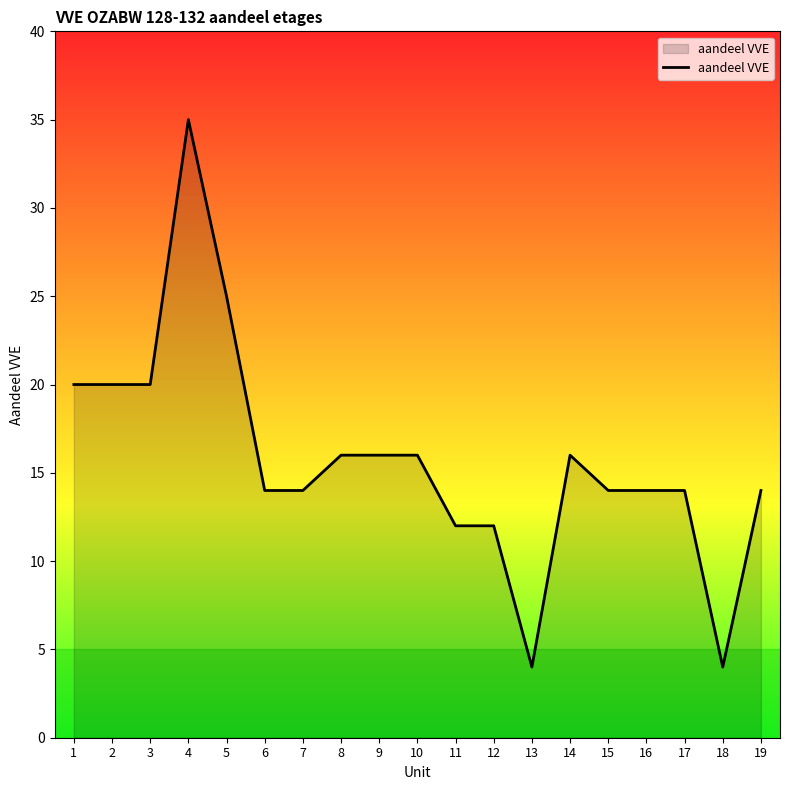

The chart shows a value of 14 at 6. True or false?

True